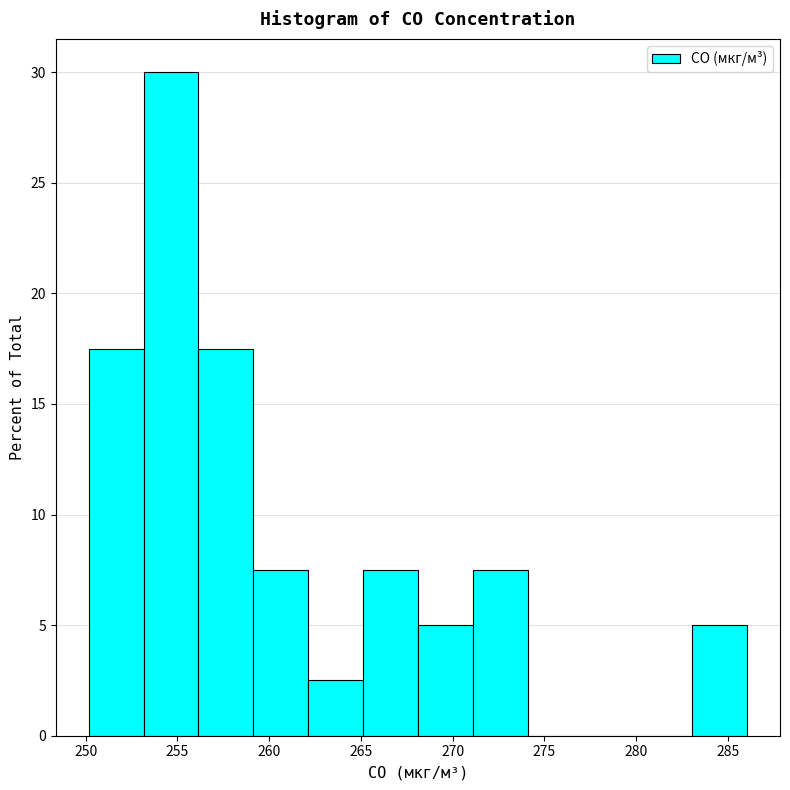

Reading left to right, list every bar in this chart as the range it spans on the x-axis followed by its height. Neither the bar edges nor the heights are printed on the chart, so give them approximately, as read against the axes.

250 to 253: 17.5
253 to 256: 30.0
256 to 259: 17.5
259 to 262: 7.5
262 to 265: 2.5
265 to 268: 7.5
268 to 271: 5.0
271 to 274: 7.5
274 to 277: 0
277 to 280: 0
280 to 283: 0
283 to 286: 5.0